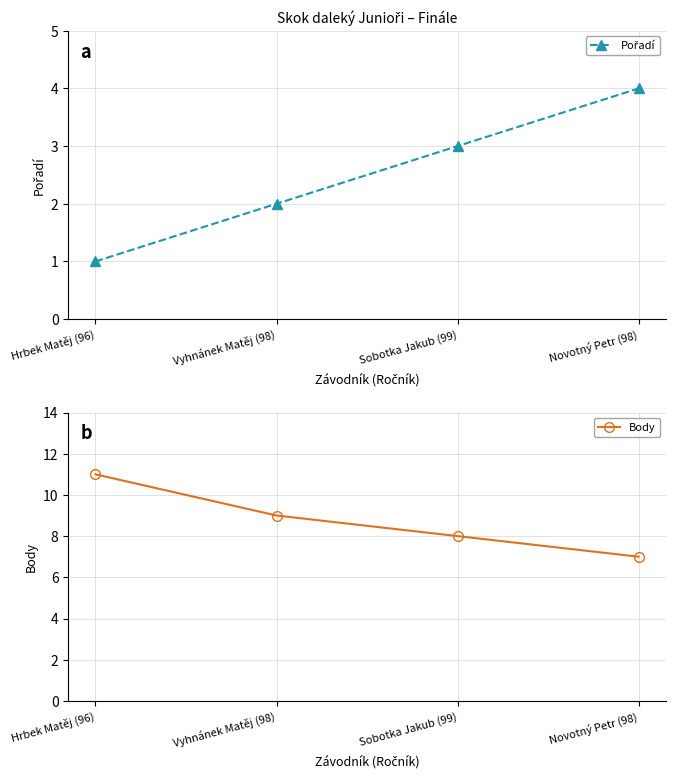

Which has a higher value, Vyhnánek Matěj (98) or Sobotka Jakub (99)?

Sobotka Jakub (99)